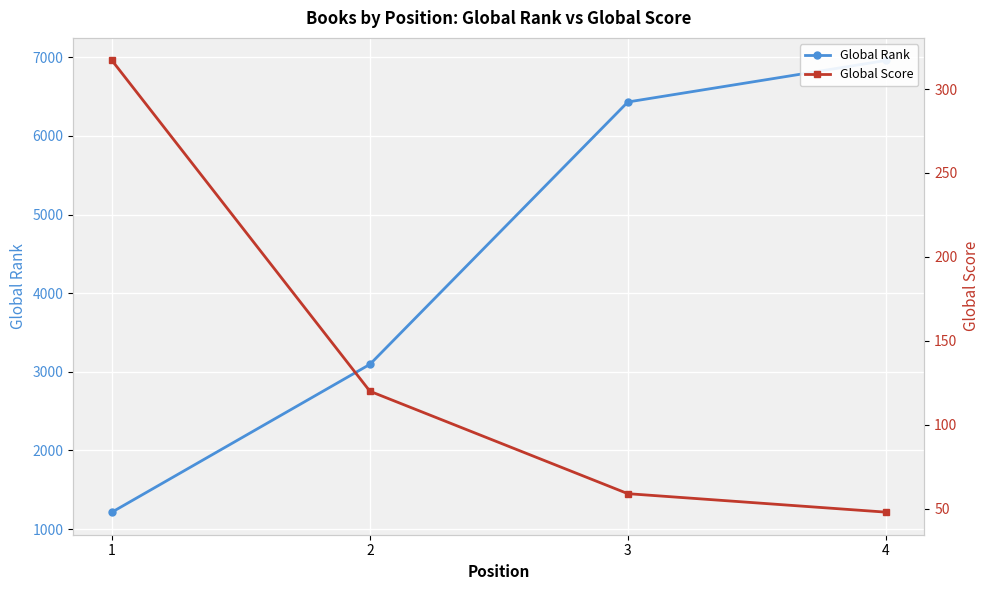

True or false: Global Rank and Global Score intersect in this chart.

False